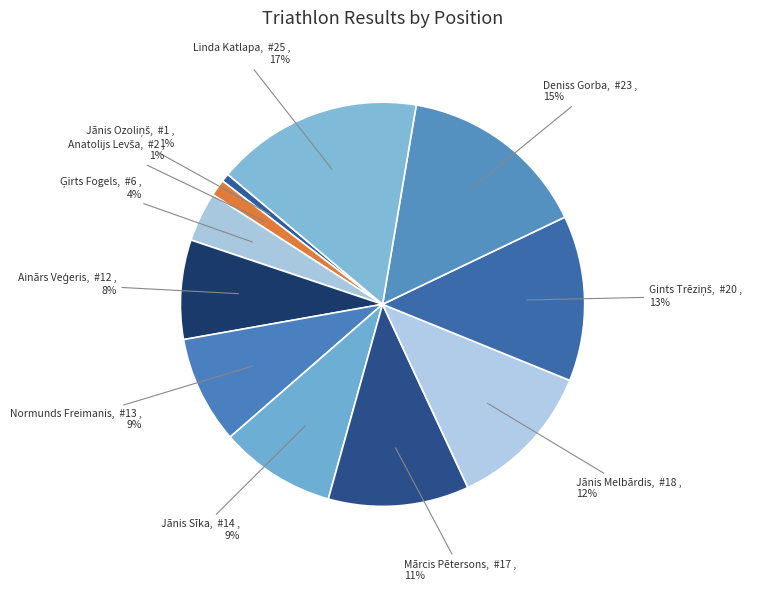

Combined, do Jānis Sīka and Linda Katlapa account for over 50%?

No